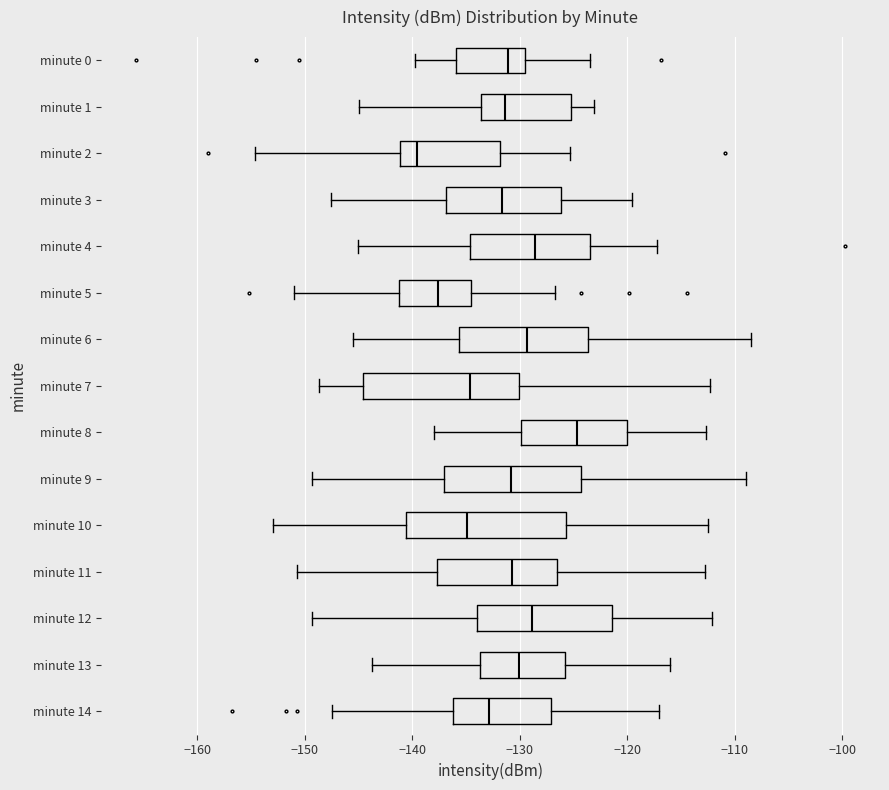

Which box's median line is the furthest to the right?

minute 8